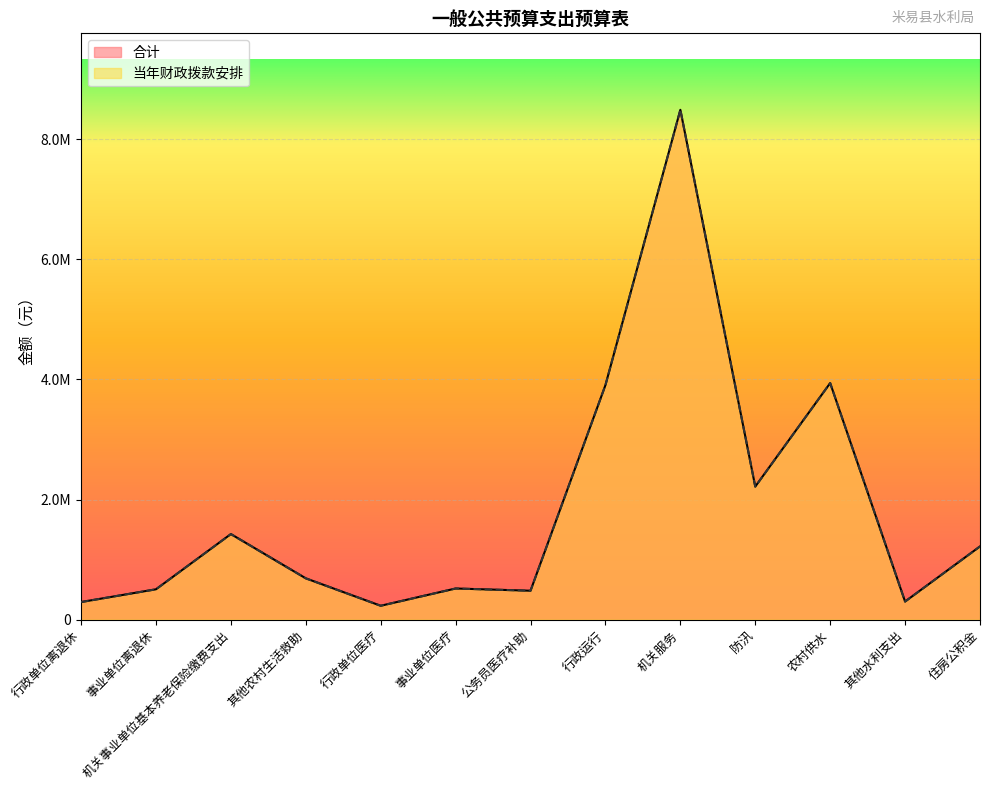

Reading right to left, extract all data points from this chart.

合计: 1219668.0	301680.0	3940000.0	2216122.0	8491390.8	3906088.2	481949.0	518963.0	231423.0	688200.0	1425546.2	505713.0	293286.0
当年财政拨款安排: 1219668.0	301680.0	3940000.0	2216122.0	8491390.8	3906088.2	481949.0	518963.0	231423.0	688200.0	1425546.2	505713.0	293286.0